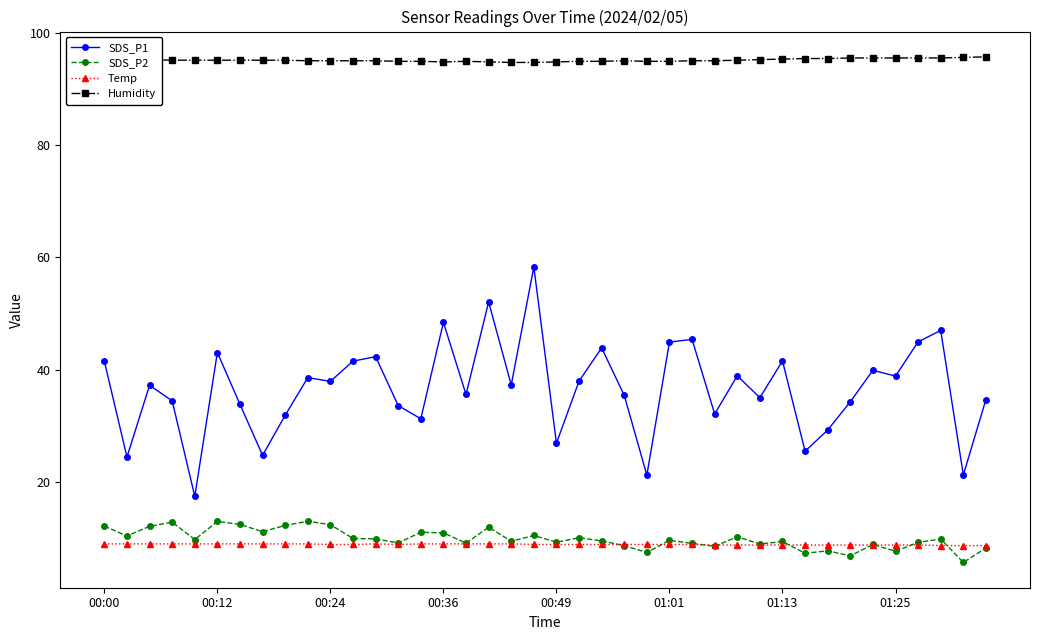

Which series has the largest total across all categories?

Humidity